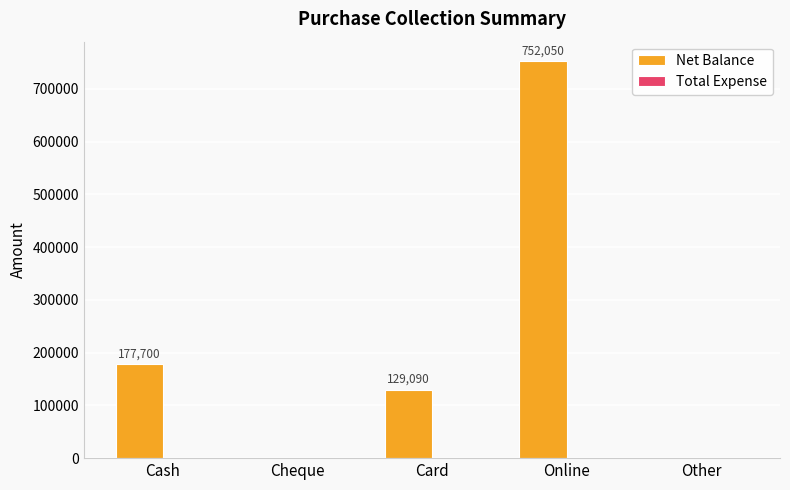

Which label corresponds to the largest value in the chart?

Online